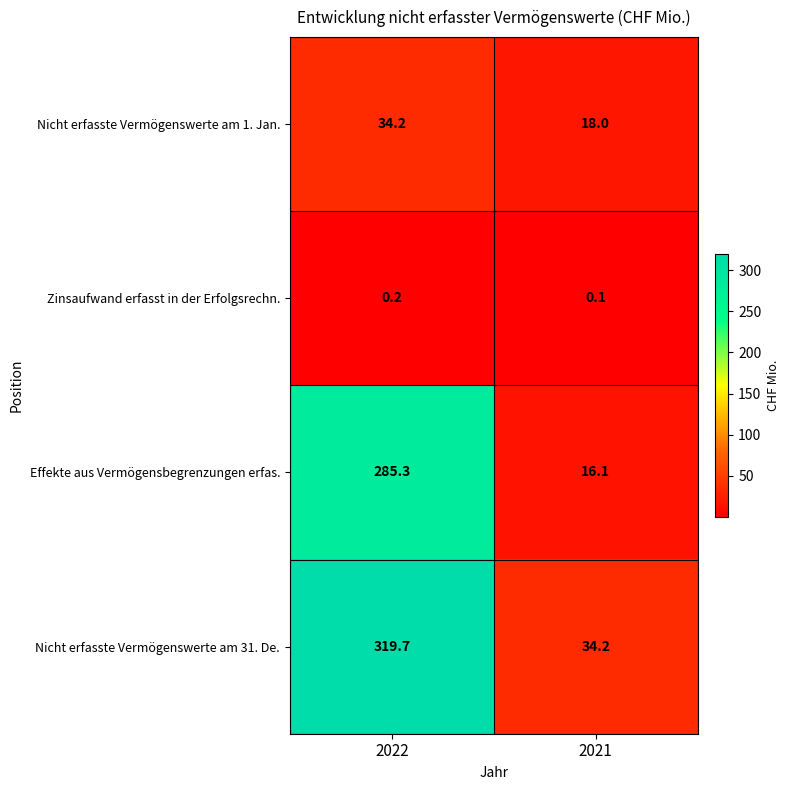

At how many categories does at least one series exceed 168?

1